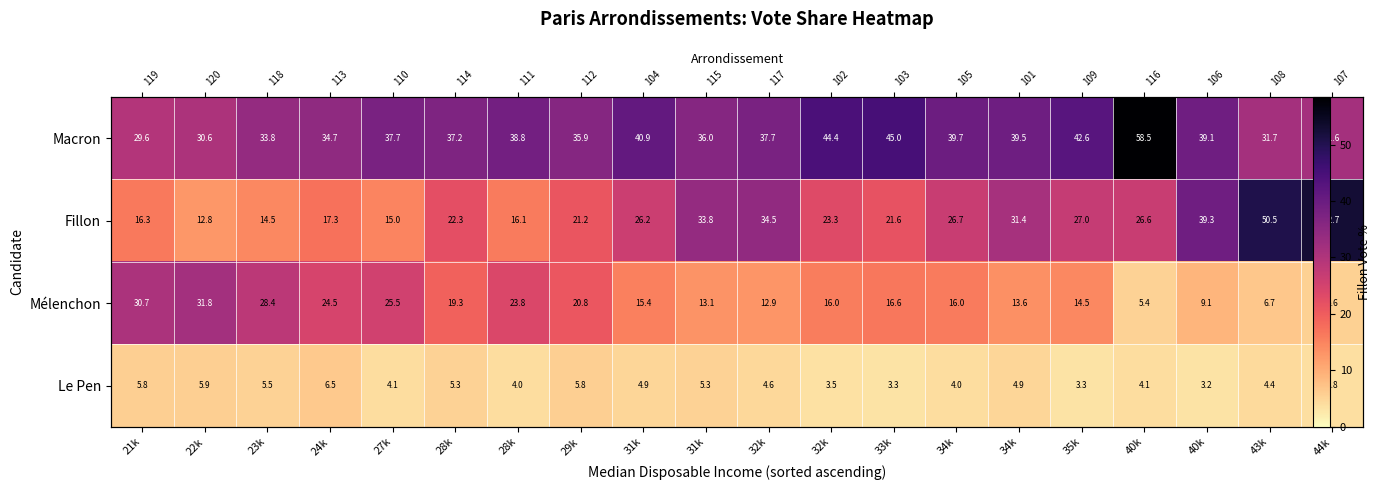

True or false: Macron has a value of 58.3 at 23k.

False